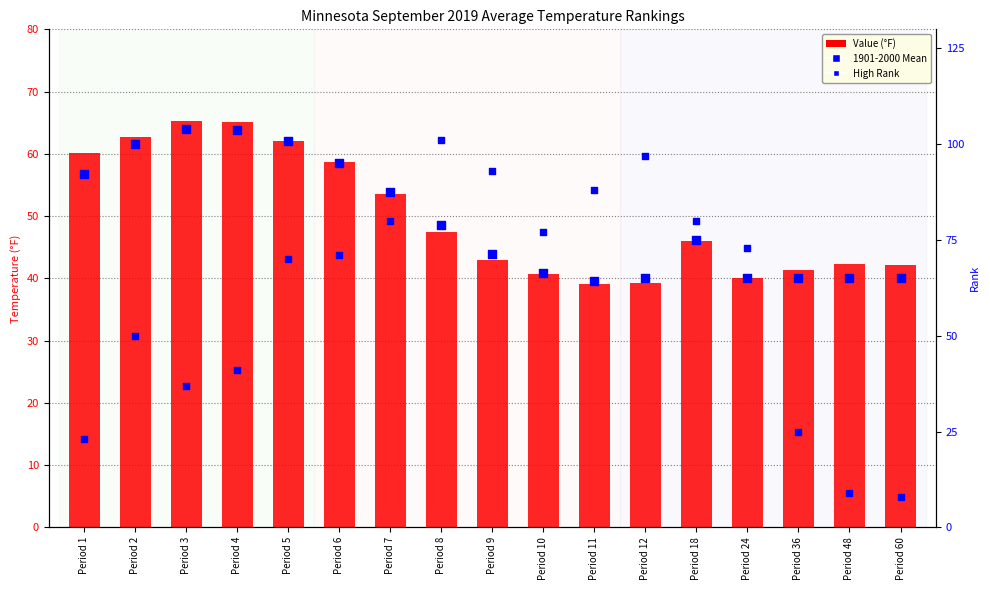

At how many categories does at least one series exceed 62?

13